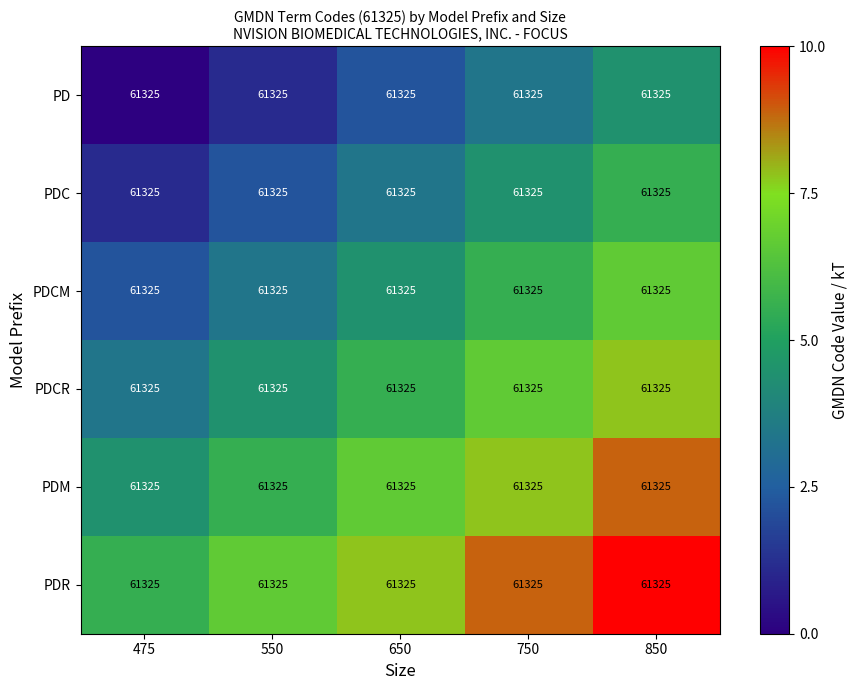

List the series in order of their peak value, highest first.

PDR, PDM, PDCR, PDCM, PDC, PD